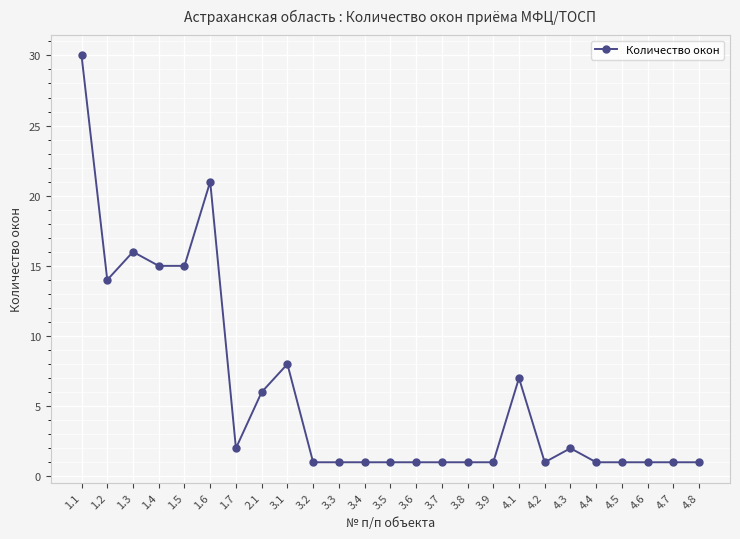

The chart shows a value of 22 at 1.3. True or false?

False